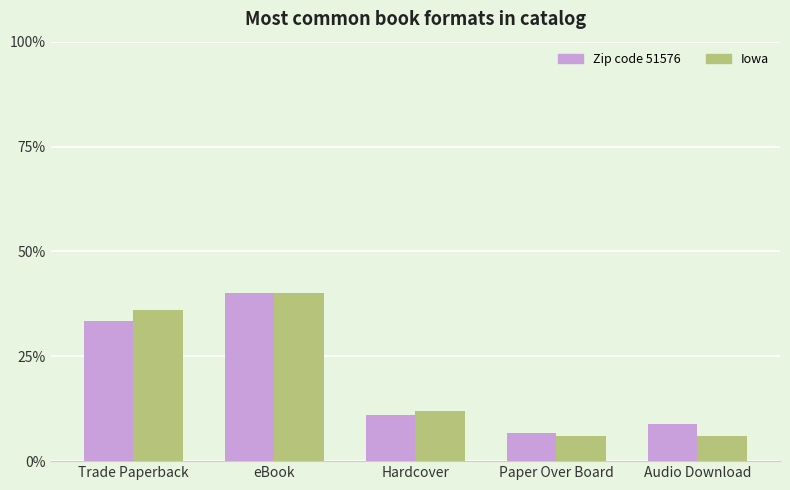

What are all the series names shown in the legend?

Zip code 51576, Iowa